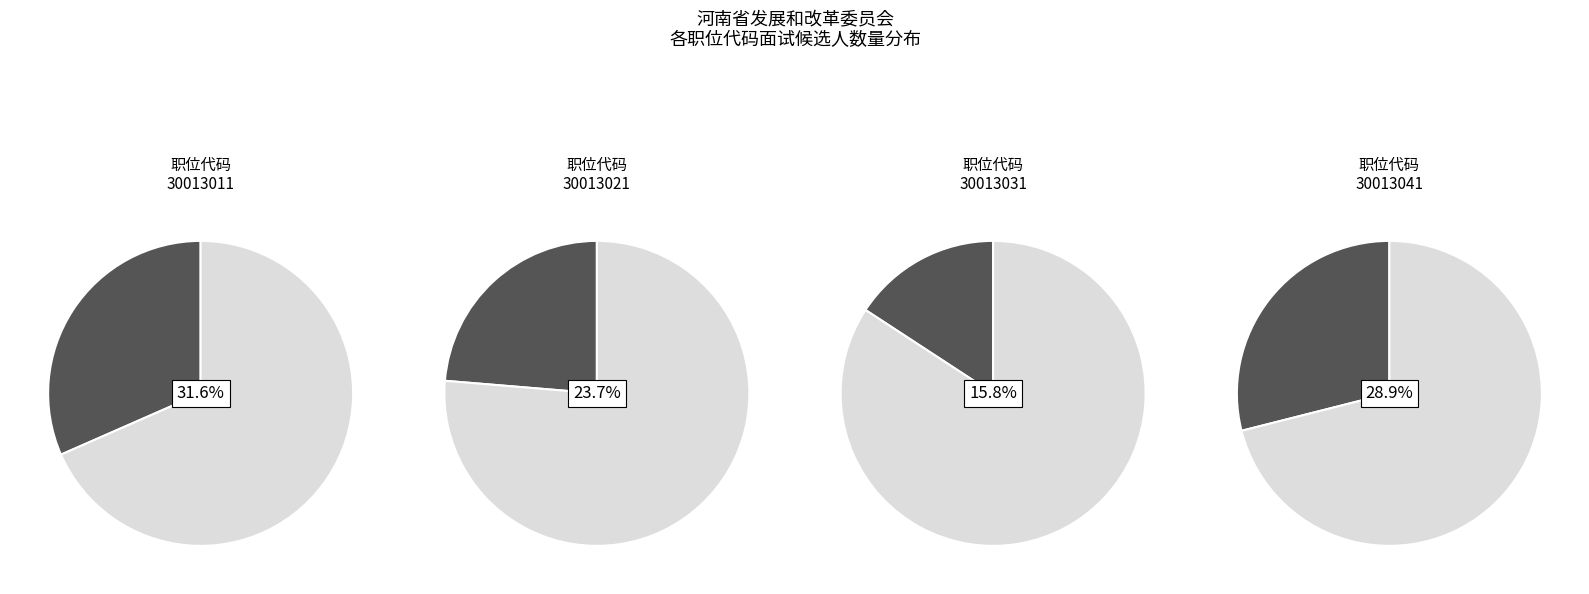

To the nearest percent, what percentage of the pie is 30013041?

29%